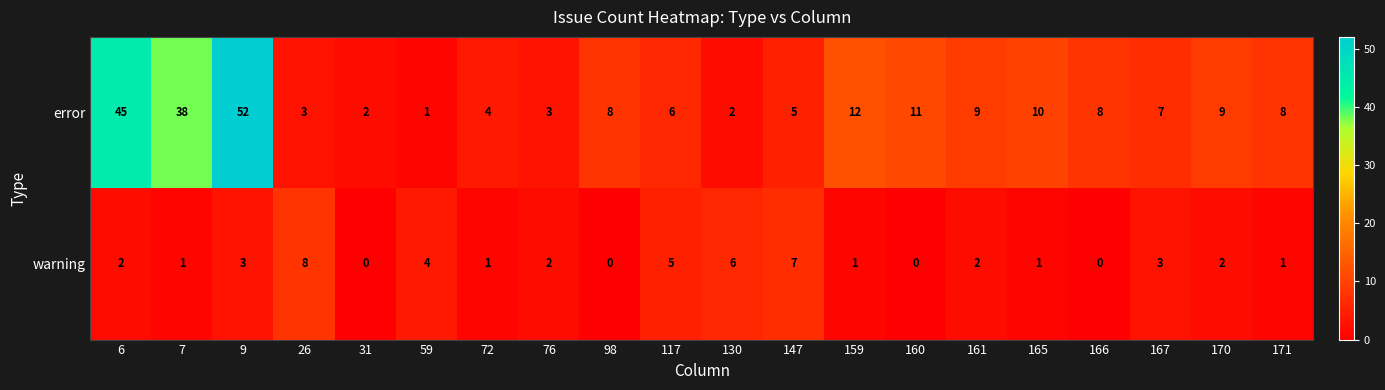

What is the average value of the error series?

12